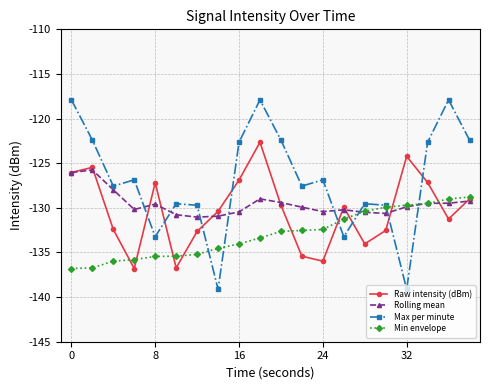

What is the maximum value shown in the chart?

-117.9